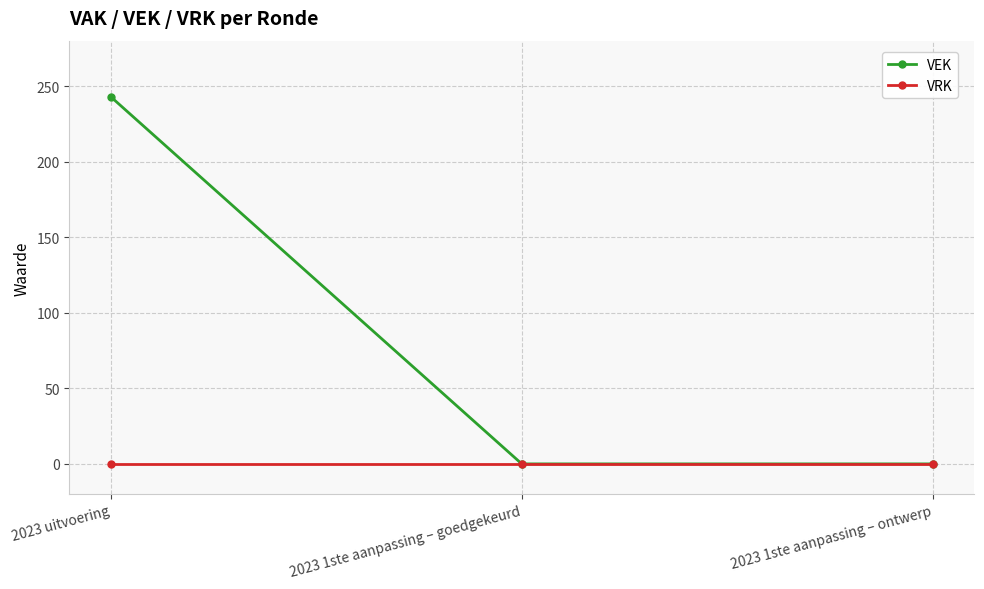

Rank the series by their maximum value, from lowest to highest.

VRK, VEK